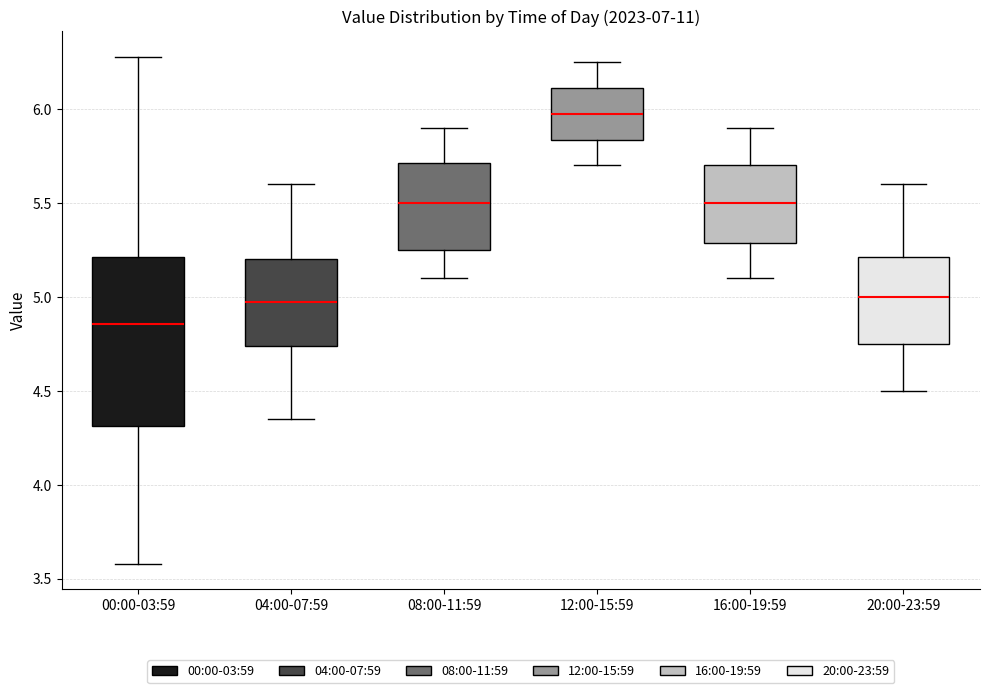

Reading left to right, transcribe this box plot: for each box, give where its median line is, the range the box spans, and where its two whiskers end, as read against the y-axis. The values are not printed on the chart, so give them approximately, as read against the axis.

00:00-03:59: median 4.85, box 4.30 to 5.20, whiskers 3.60 to 6.30
04:00-07:59: median 5.00, box 4.75 to 5.20, whiskers 4.35 to 5.60
08:00-11:59: median 5.50, box 5.25 to 5.70, whiskers 5.10 to 5.90
12:00-15:59: median 6.00, box 5.85 to 6.10, whiskers 5.70 to 6.25
16:00-19:59: median 5.50, box 5.30 to 5.70, whiskers 5.10 to 5.90
20:00-23:59: median 5.00, box 4.75 to 5.20, whiskers 4.50 to 5.60